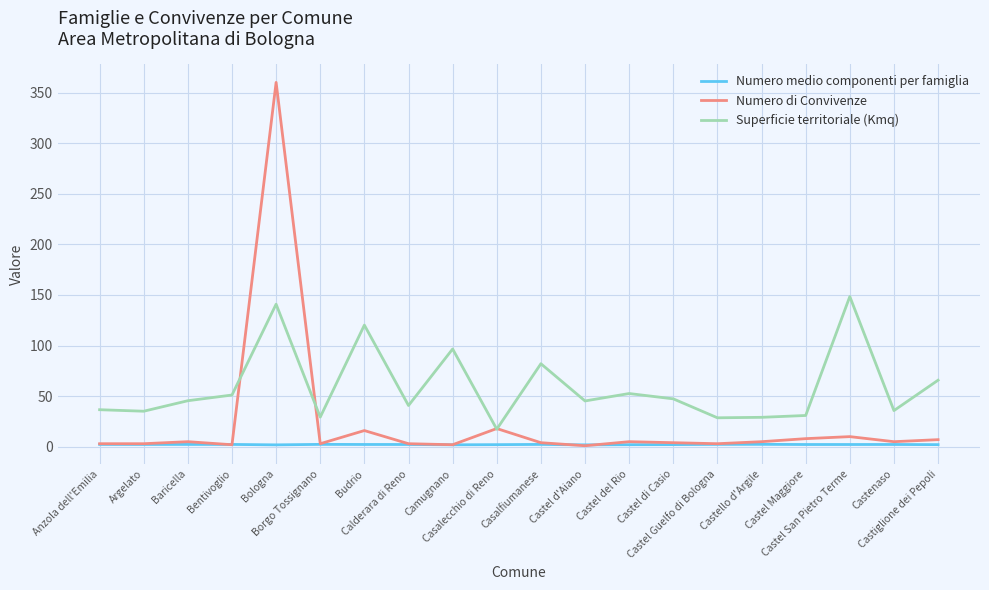

What is the spread (max minus min) of values at Bologna?

358.1